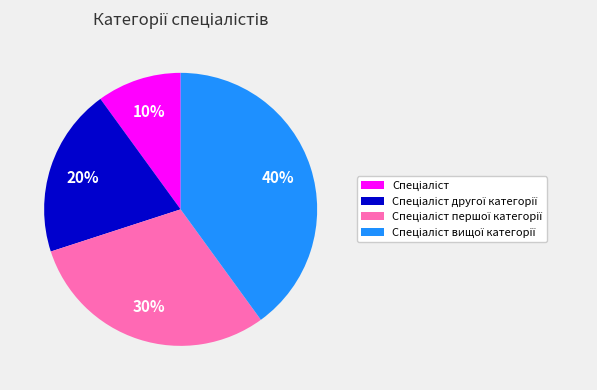

How many segments does this pie chart have?

4